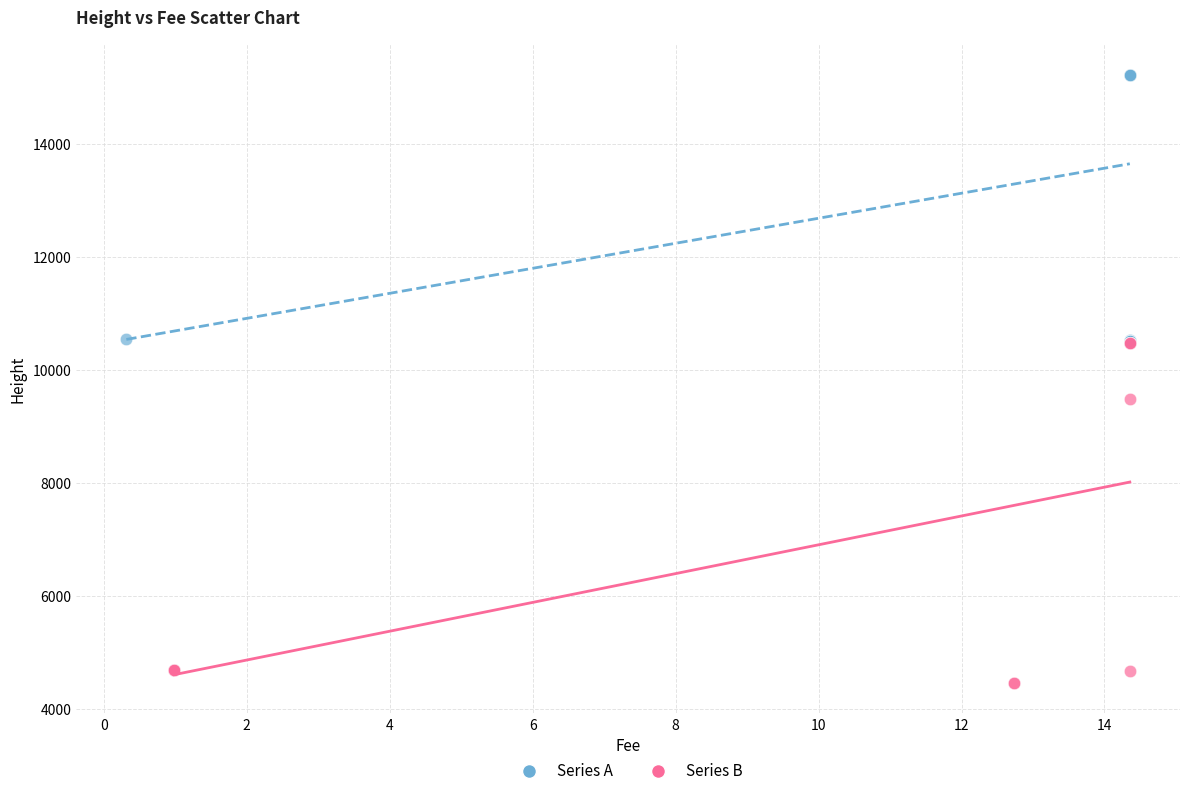

Which series has the largest Y range (max minus min)?

Series B